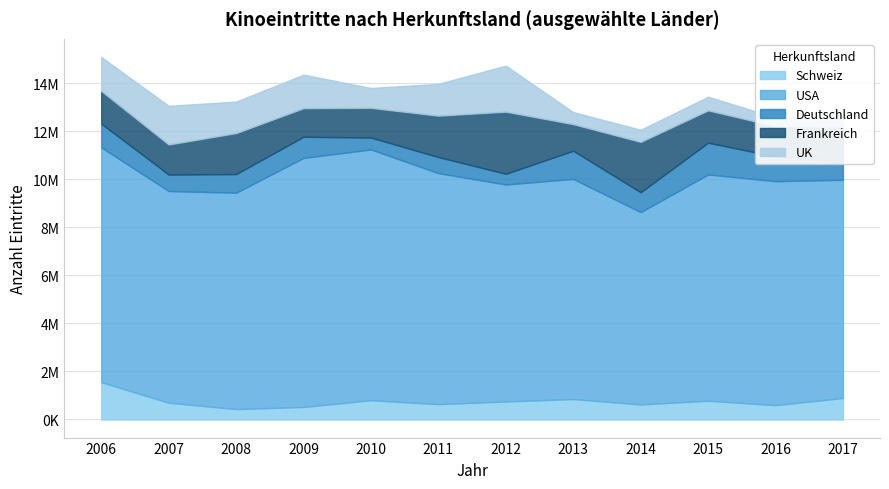

At how many categories does at least one series exceed 7770326?

12